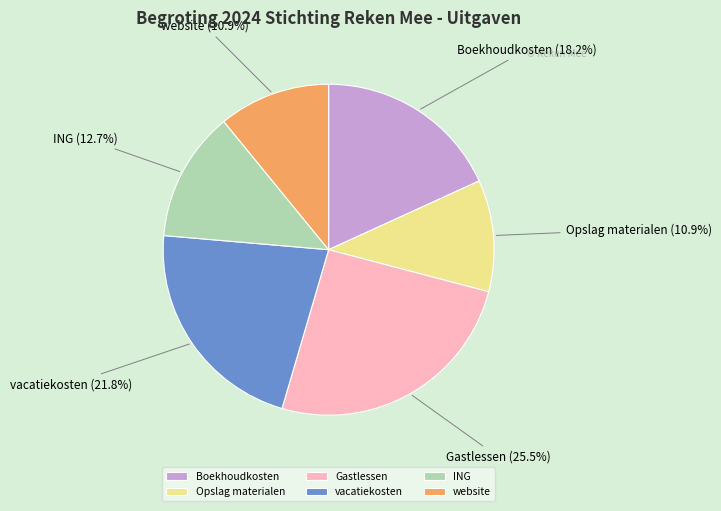

How many segments does this pie chart have?

6